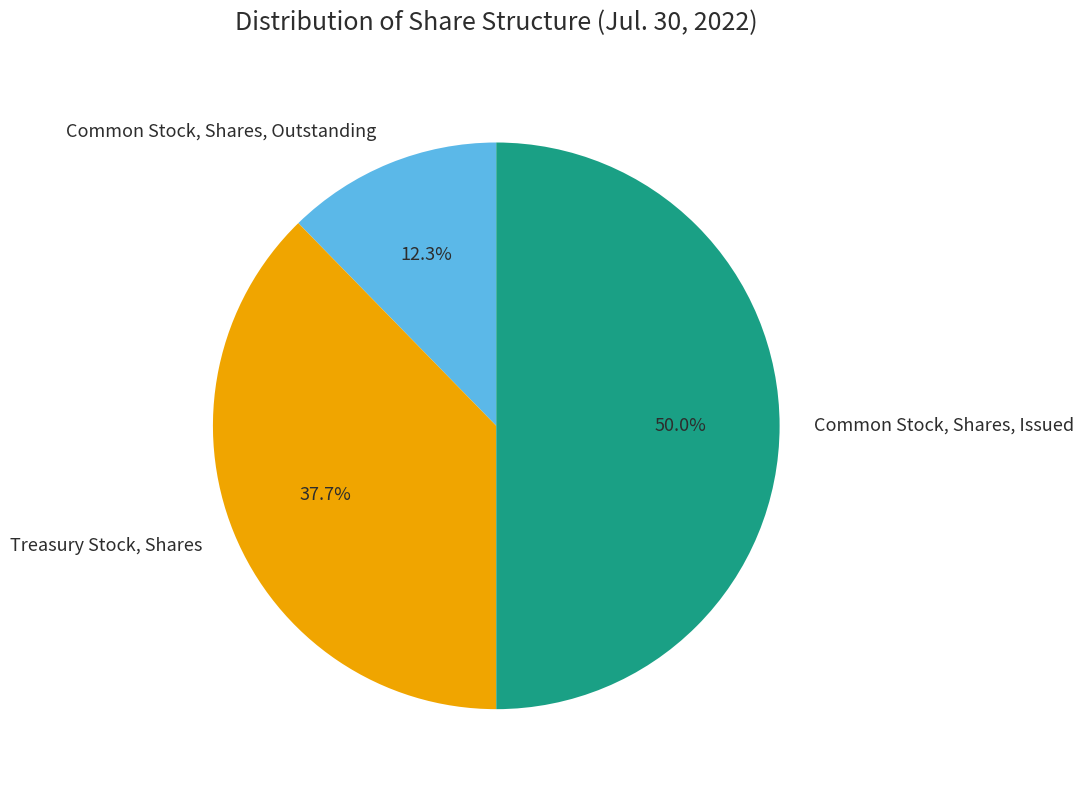

True or false: Common Stock, Shares, Outstanding accounts for 1% of the total.

False